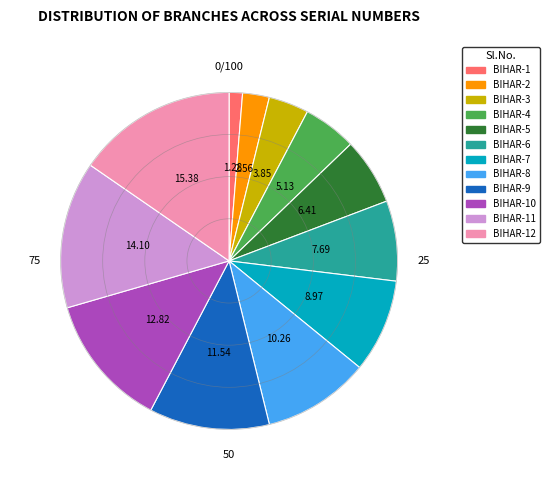

How many slices are in this pie chart?

12